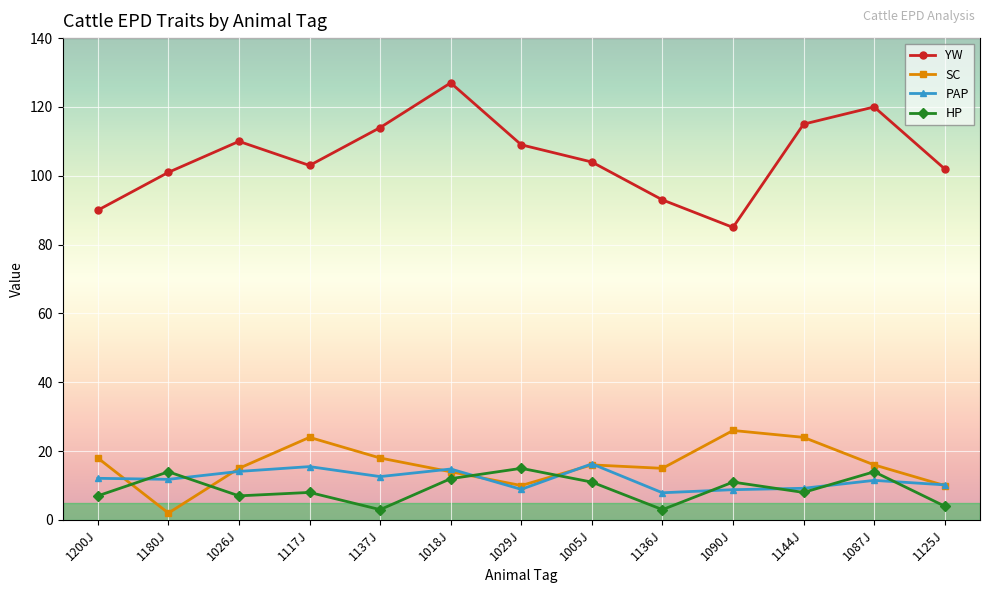

What is the total value across all series at 1005J?

147.3